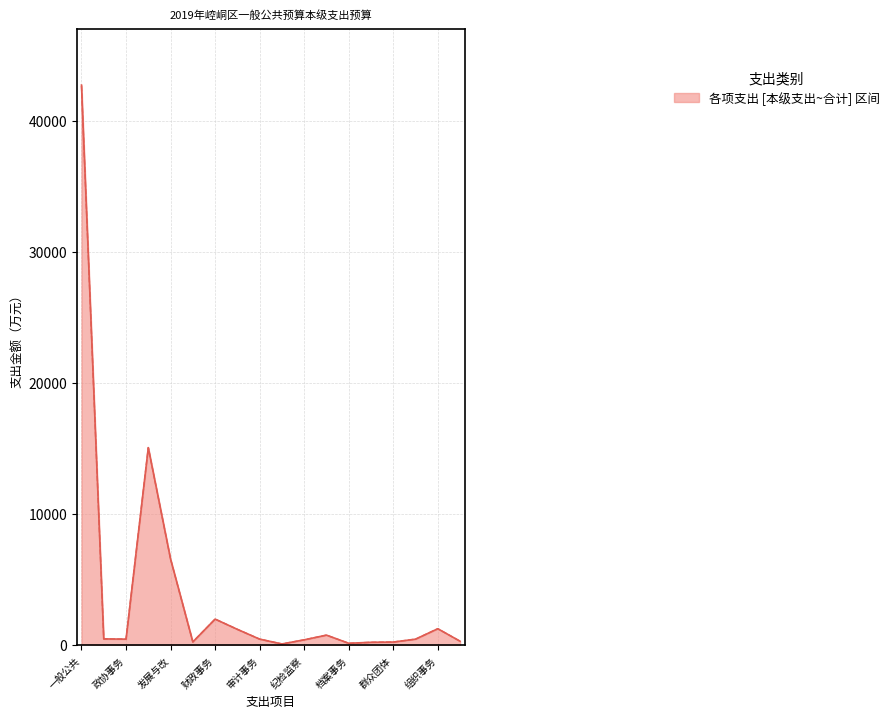

The value at 15 is 210. True or false?

False